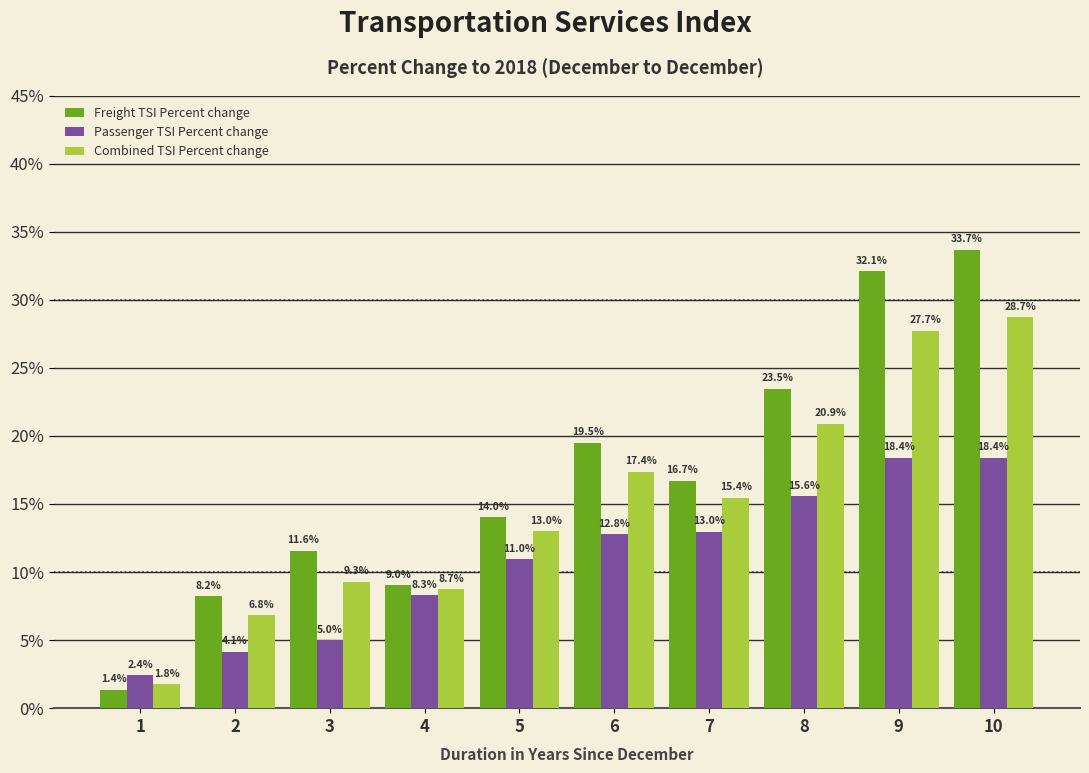

Reading left to right, what are all the values shown in this chart?

Freight TSI Percent change: 1.4	8.2	11.6	9.0	14.0	19.5	16.7	23.5	32.1	33.7
Passenger TSI Percent change: 2.4	4.1	5.0	8.3	11.0	12.8	13.0	15.6	18.4	18.4
Combined TSI Percent change: 1.8	6.8	9.3	8.7	13.0	17.4	15.4	20.9	27.7	28.7